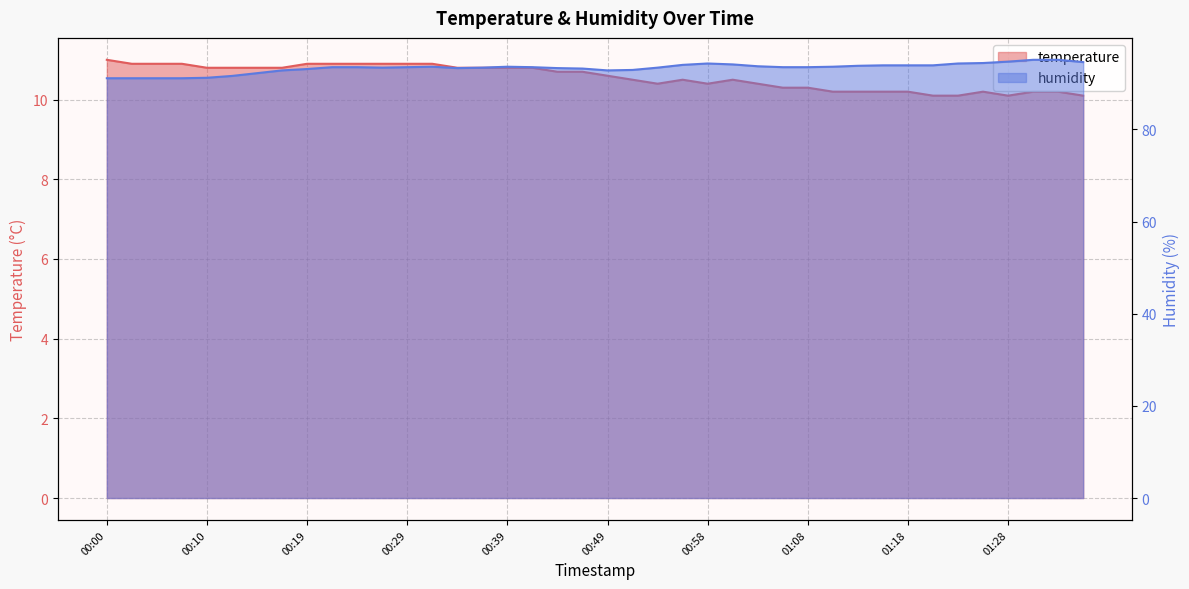

At which category is the sum across all series the highest?

01:30